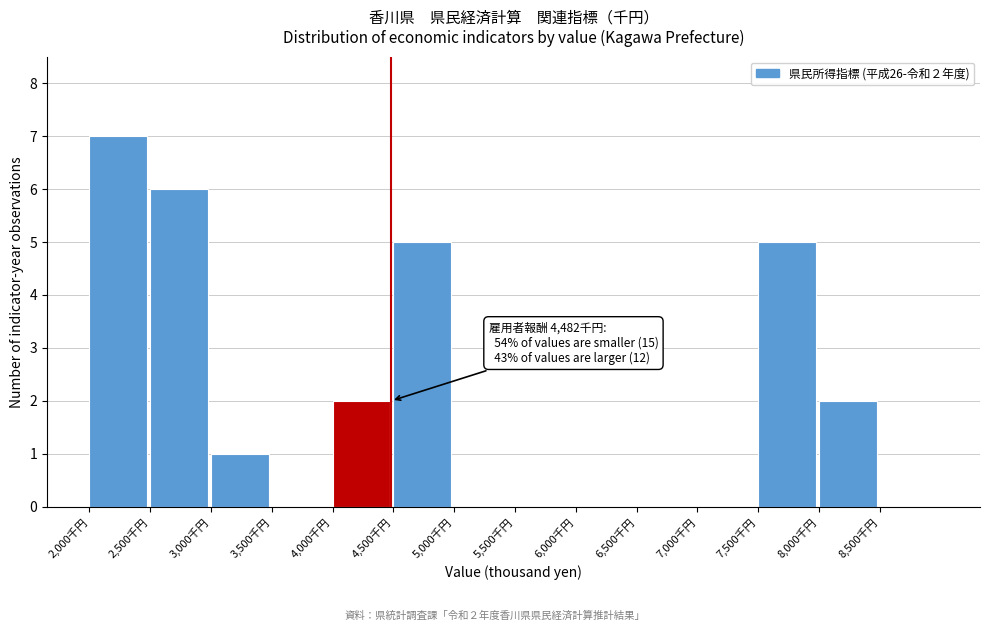

Over which range of the x-axis is the bar tallest?

2000 to 2500